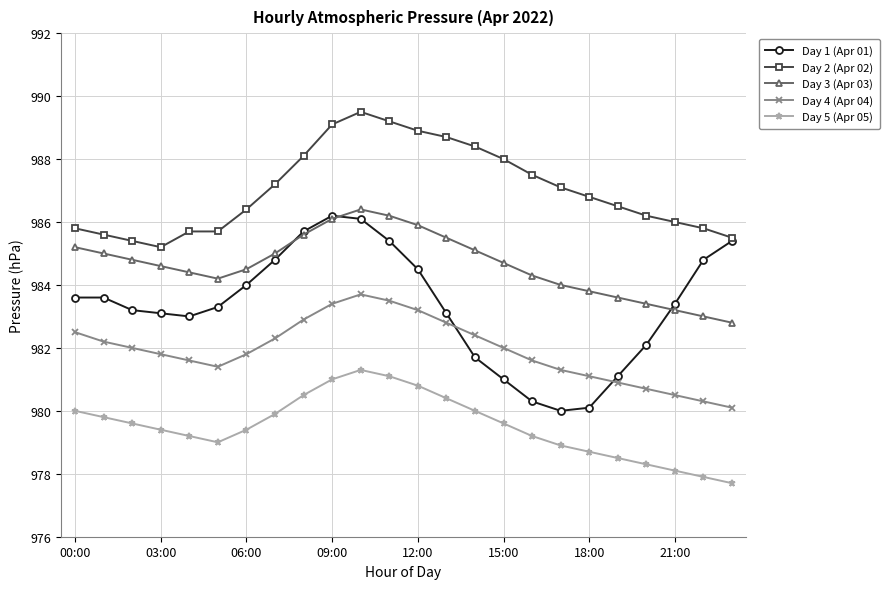

Rank the series by their average value, from lowest to highest.

Day 5 (Apr 05), Day 4 (Apr 04), Day 1 (Apr 01), Day 3 (Apr 03), Day 2 (Apr 02)